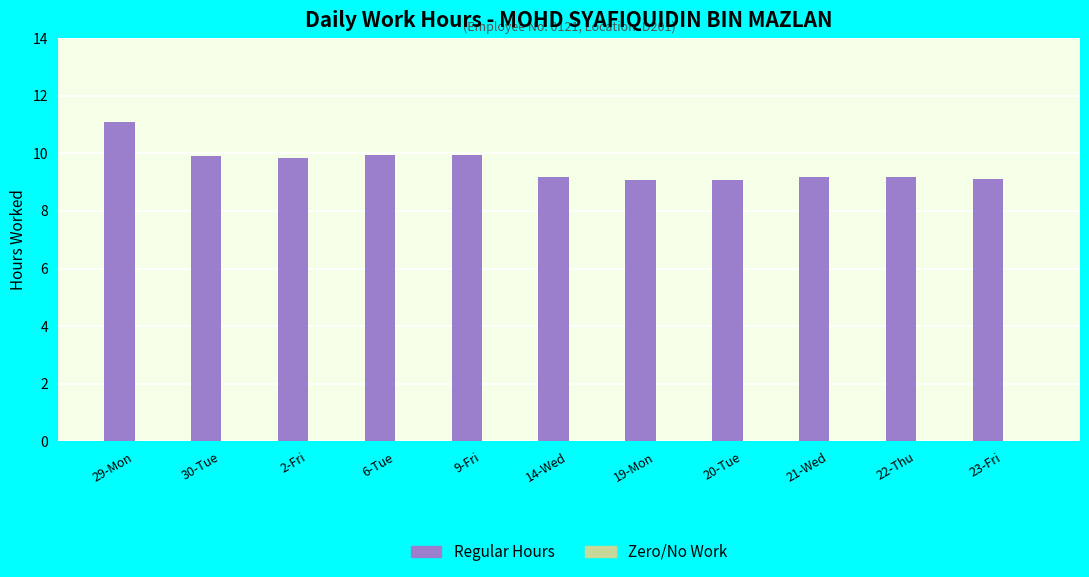

What is the change in value from 2-Fri to 19-Mon?

-0.8